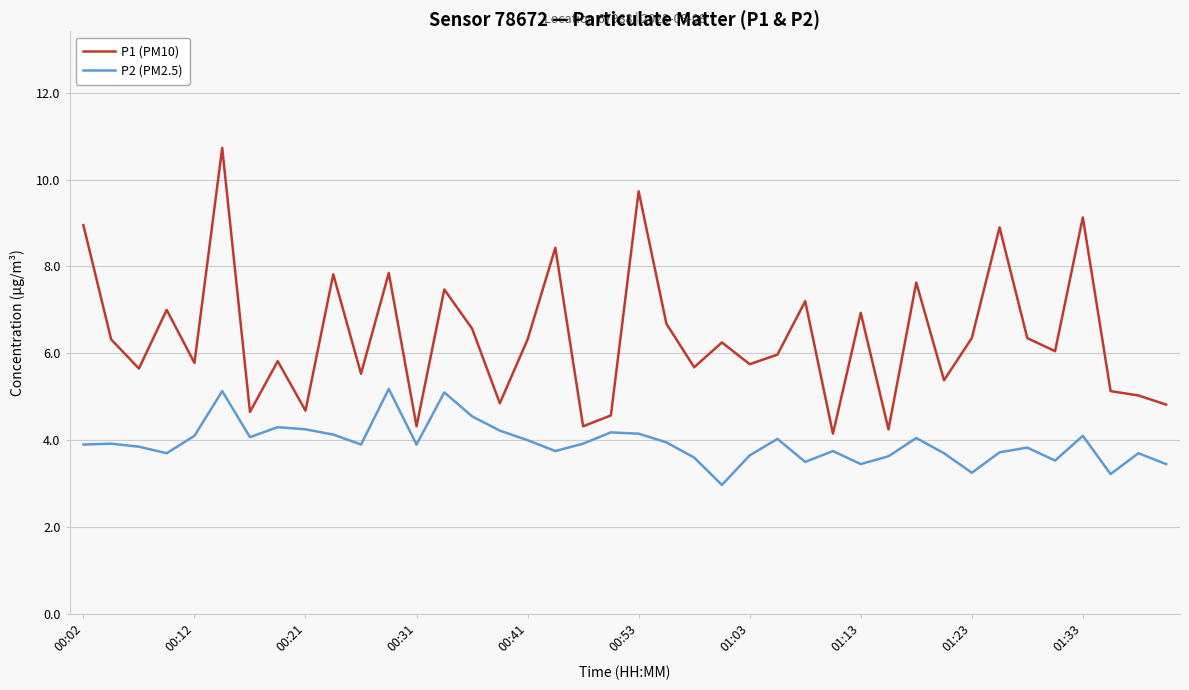

True or false: P1 (PM10) and P2 (PM2.5) cross at least once.

False